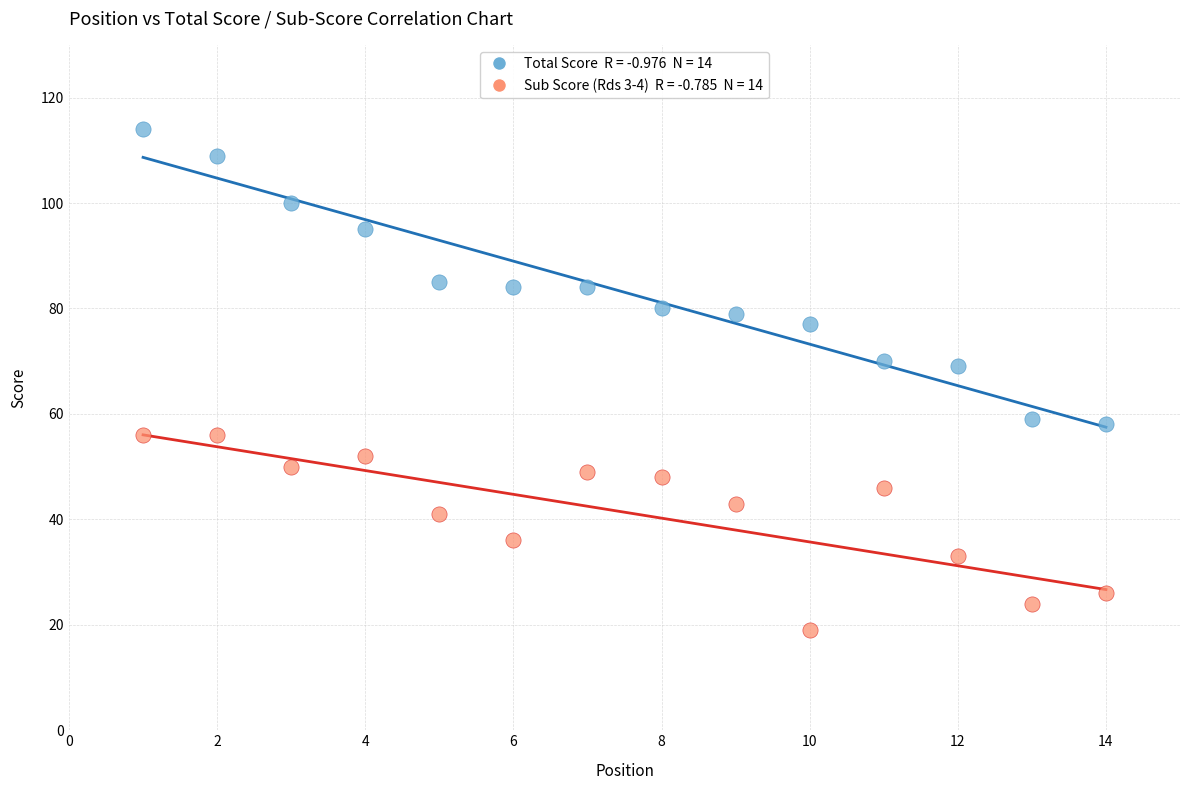

Across all data points, what is the range of X values (max minus min)?

13